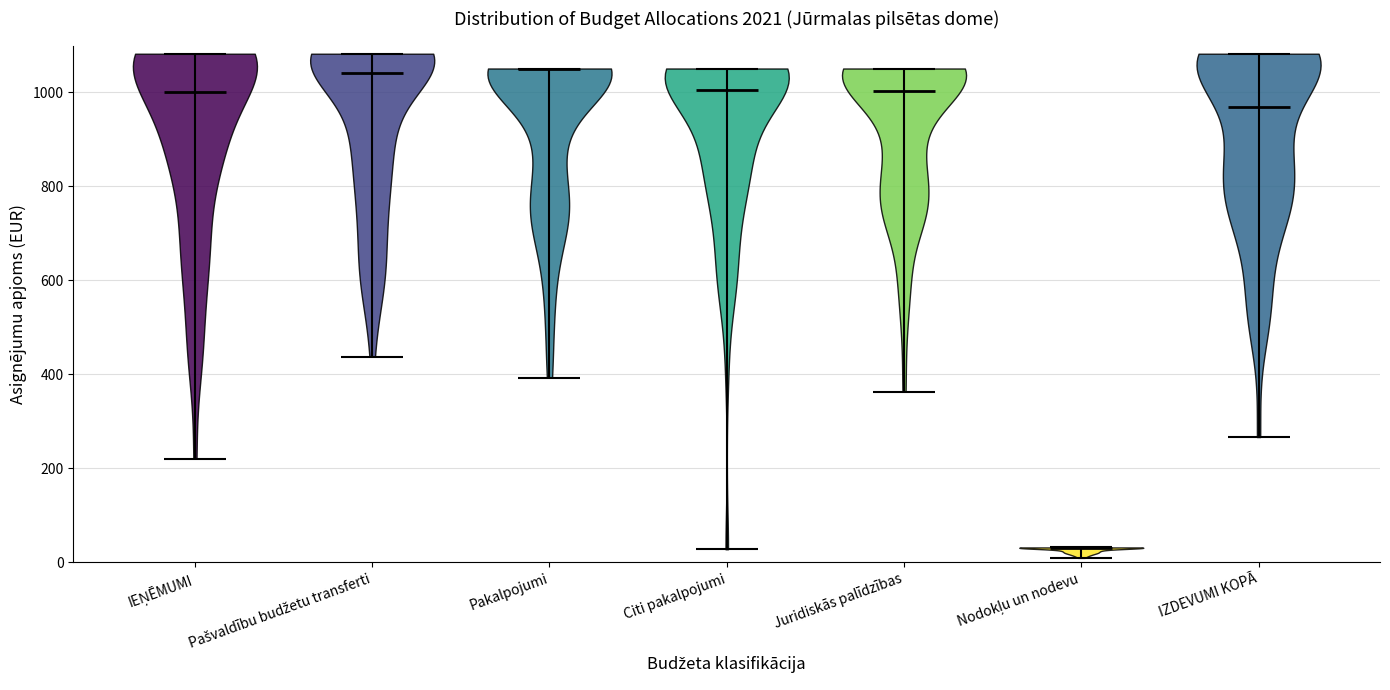

Reading left to right, read every violin against the y-axis: where its median line is, and the lowest and highest points it reaches. The values are not printed on the chart, so give them approximately, as read against the axis.

IEŅĒMUMI: median line 1000, lowest point 220, highest point 1080
Pašvaldību budžetu transferti: median line 1040, lowest point 440, highest point 1080
Pakalpojumi: median line 1040, lowest point 400, highest point 1060
Citi pakalpojumi: median line 1000, lowest point 20, highest point 1060
Juridiskās palīdzības: median line 1000, lowest point 360, highest point 1060
Nodokļu un nodevu: median line 20, lowest point 0, highest point 40
IZDEVUMI KOPĀ: median line 980, lowest point 260, highest point 1080